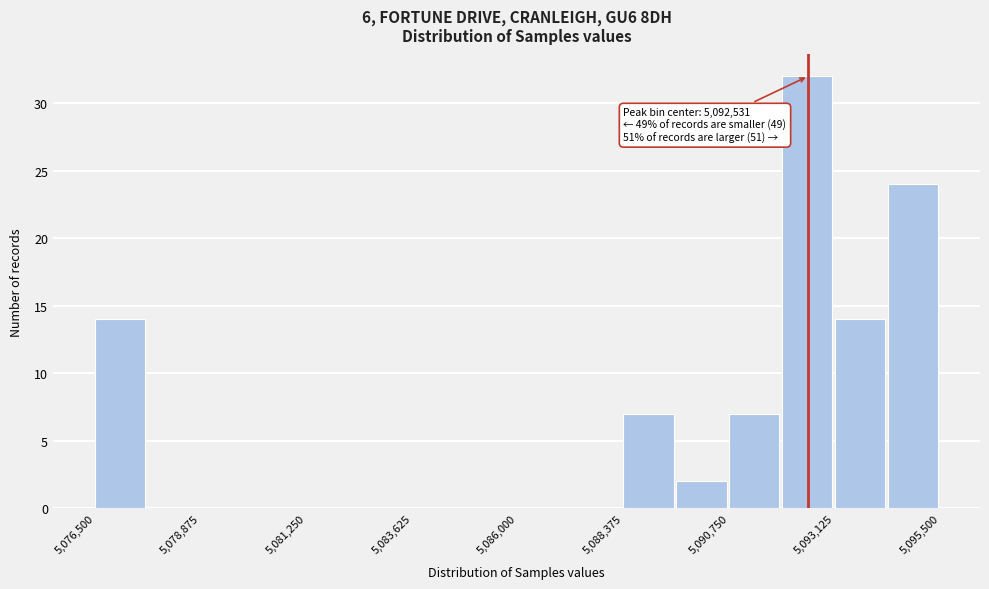

Around what value on the x-axis is the tallest bar? Give the approximate position of its centre, as read against the axis.

5092500